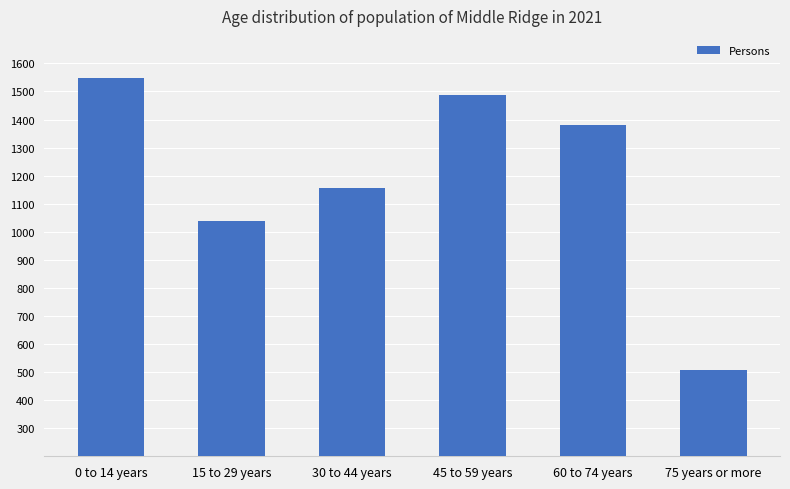

At which label does the data first exceed 1380?

0 to 14 years